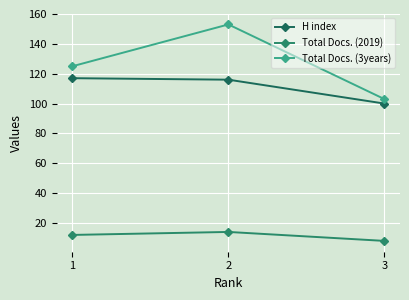

At how many categories does at least one series exceed 65?

3